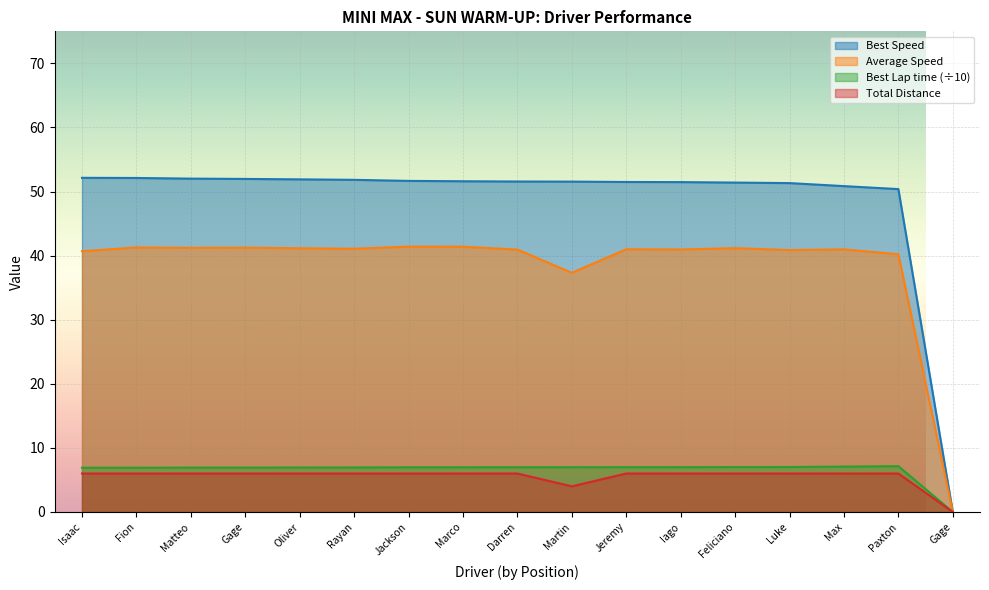

The value of Total Laps at Feliciano is 6.0. True or false?

True